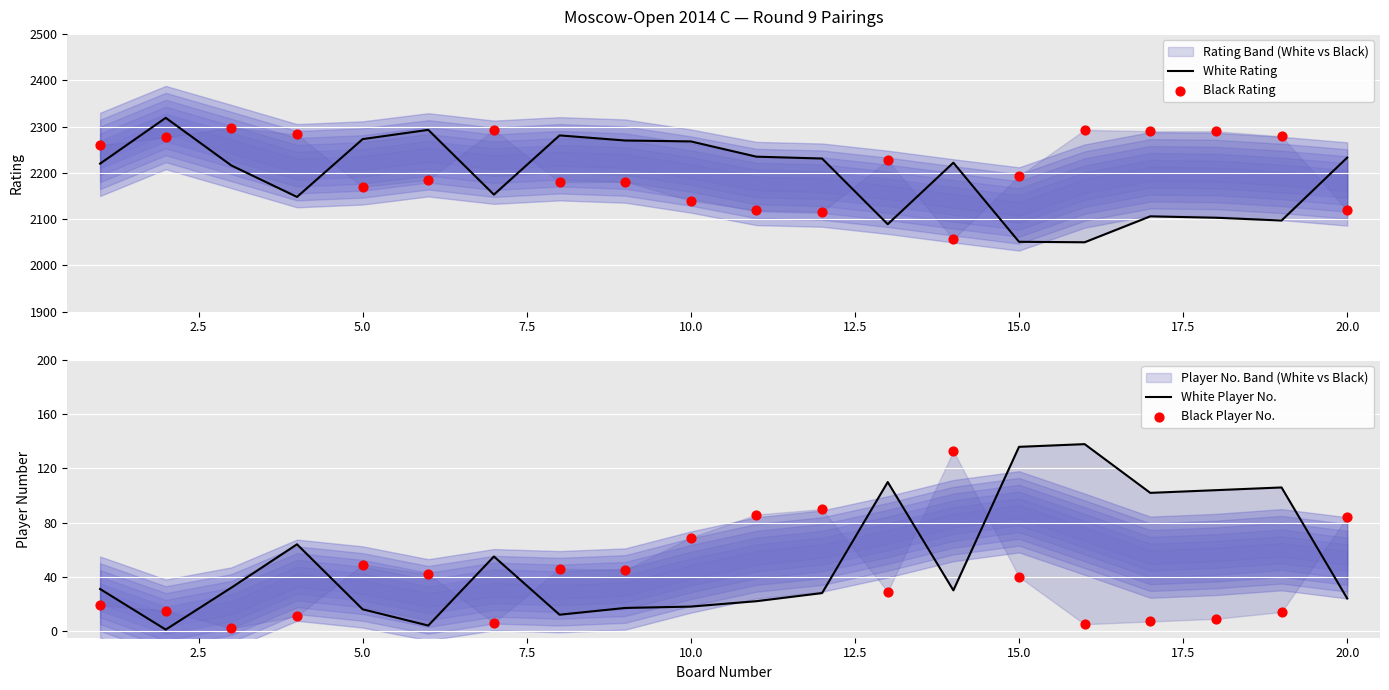

At how many categories does at least one series exceed 1494?

20